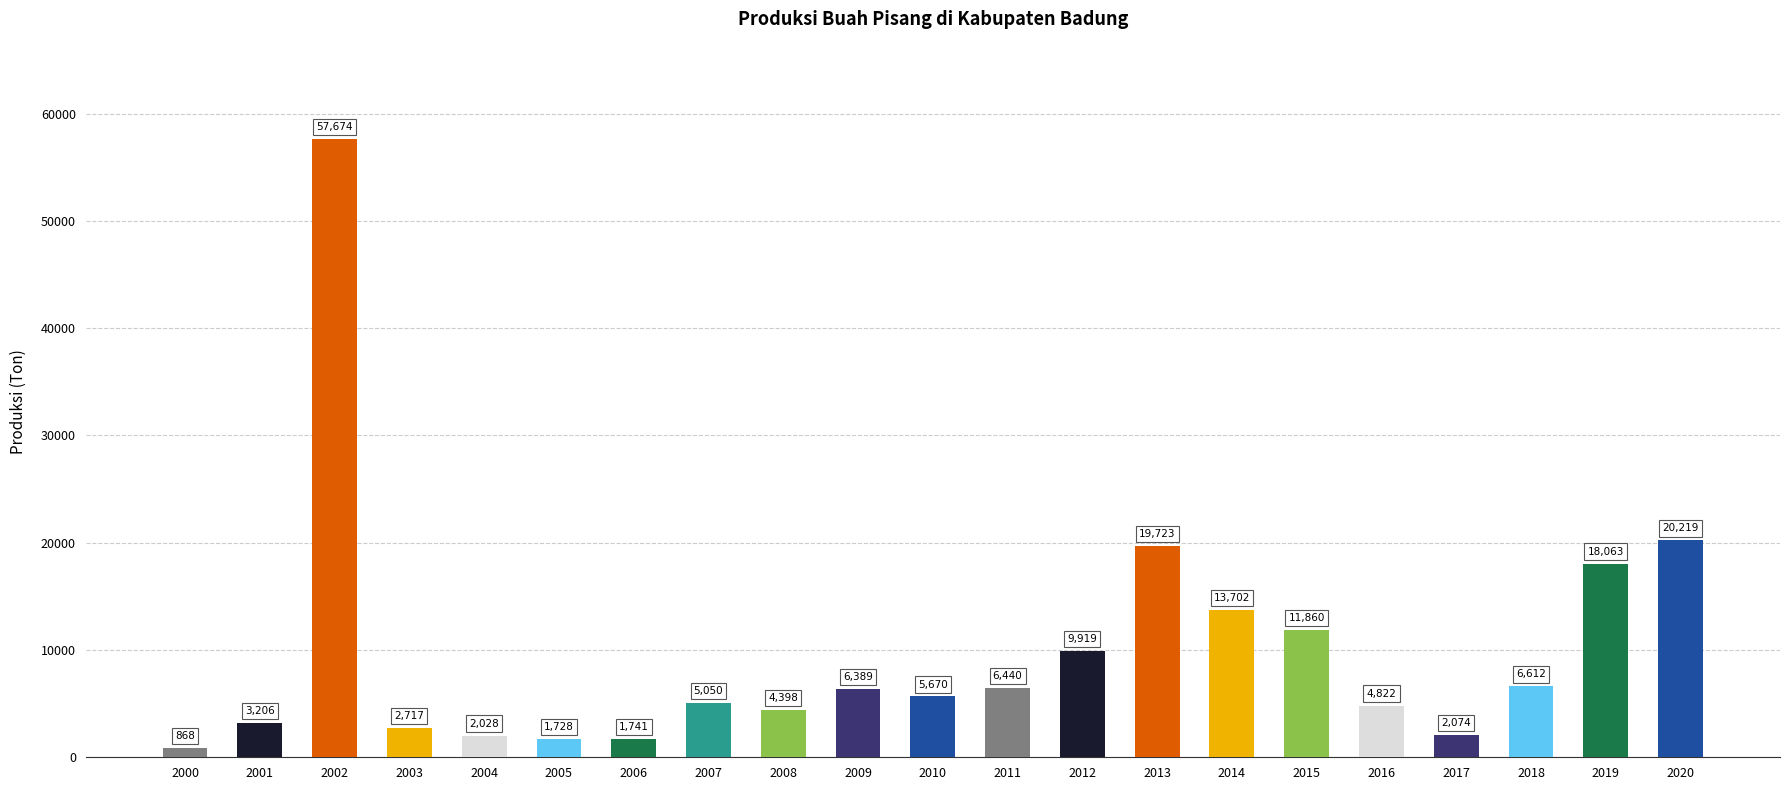

What is the sum of the values at 2012 and 2016?

14741